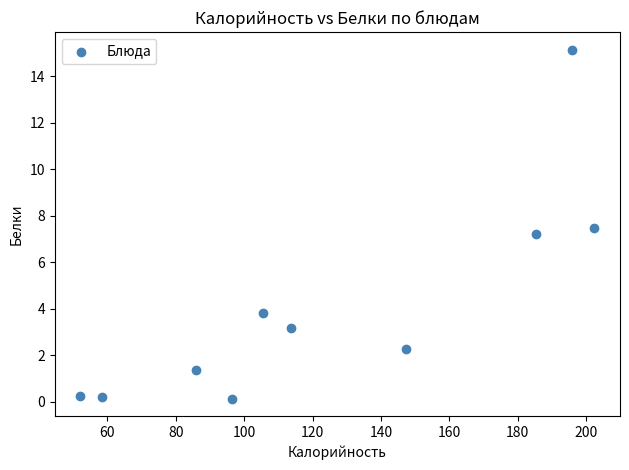

What Y value in the scatter plot is closest to 7?

7.2